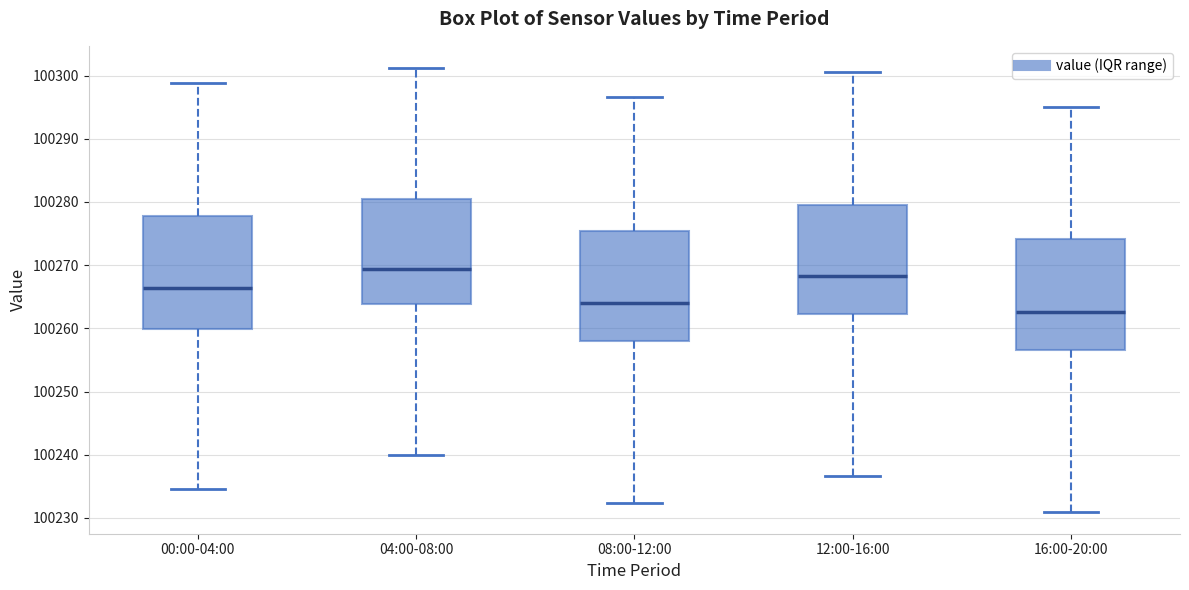

Reading left to right, read every box against the y-axis: the position of its median line, the range the box covers, and the ends of its whiskers. The values are not printed on the chart, so give them approximately, as read against the axis.

00:00-04:00: median 100266, box 100260 to 100278, whiskers 100235 to 100299
04:00-08:00: median 100269, box 100264 to 100280, whiskers 100240 to 100301
08:00-12:00: median 100264, box 100258 to 100275, whiskers 100232 to 100297
12:00-16:00: median 100268, box 100262 to 100280, whiskers 100237 to 100301
16:00-20:00: median 100263, box 100257 to 100274, whiskers 100231 to 100295